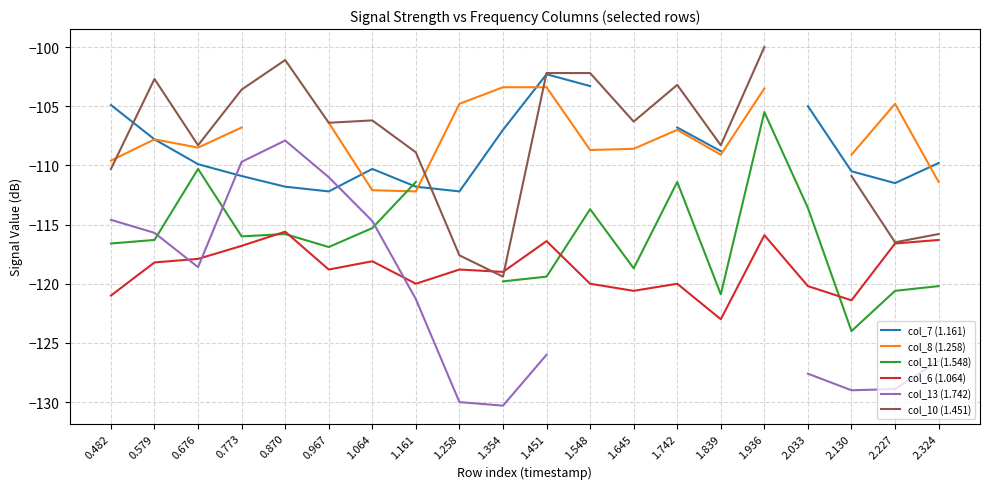

What is the difference between the maximum and minimum values in the col_6 (1.064) series?

7.4